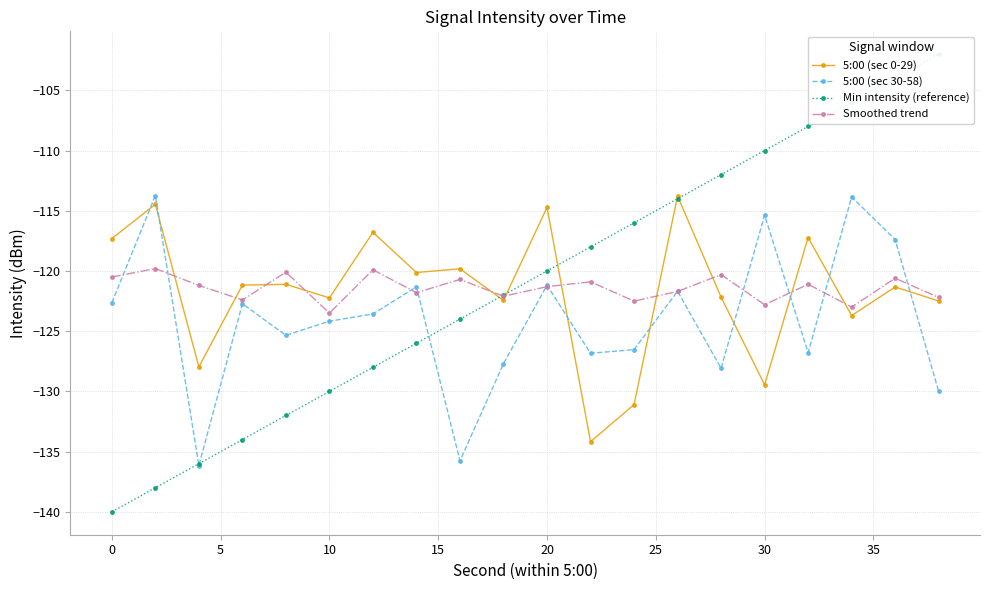

The 5:00 (sec 0-29) series shows -204.4 at 20. True or false?

False